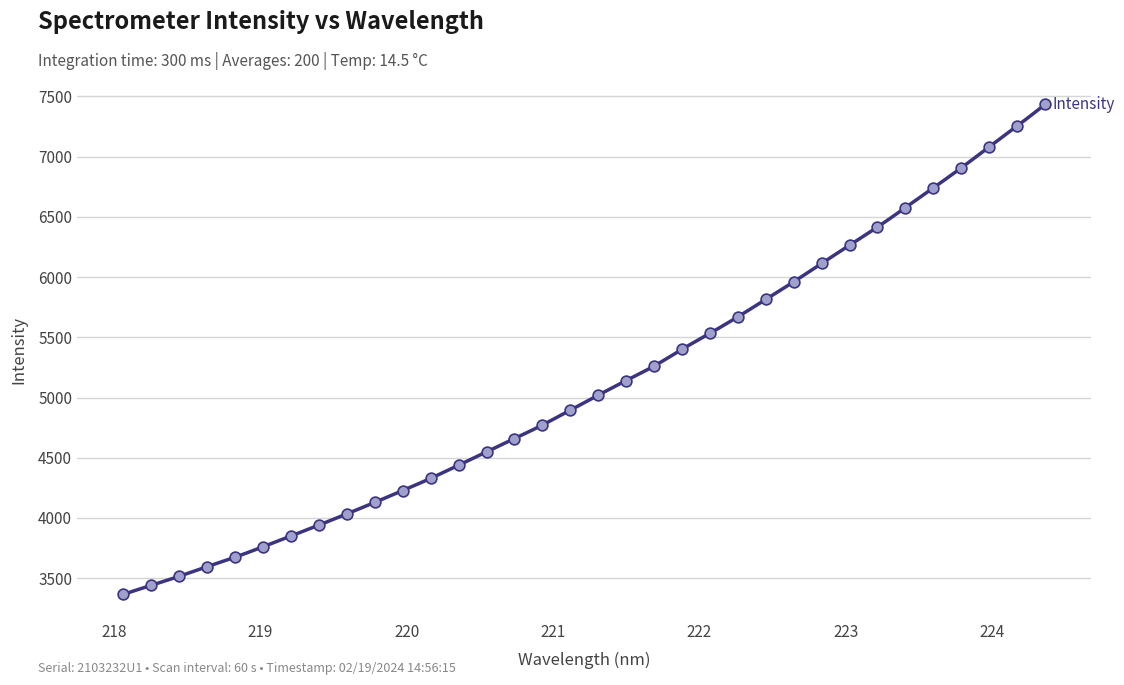

Which has a higher value, 219.9712 or 221.1174?

221.1174